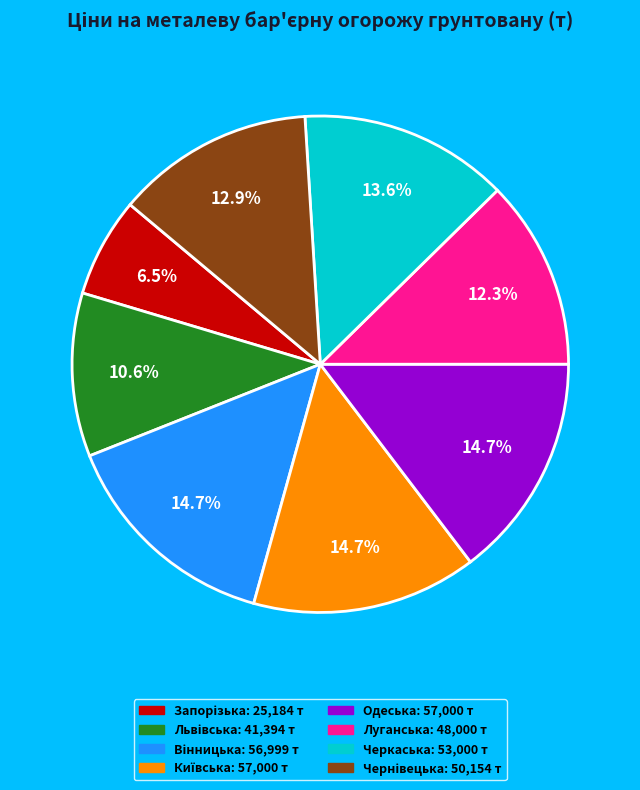

Is there any slice that represents more than half of the pie?

No